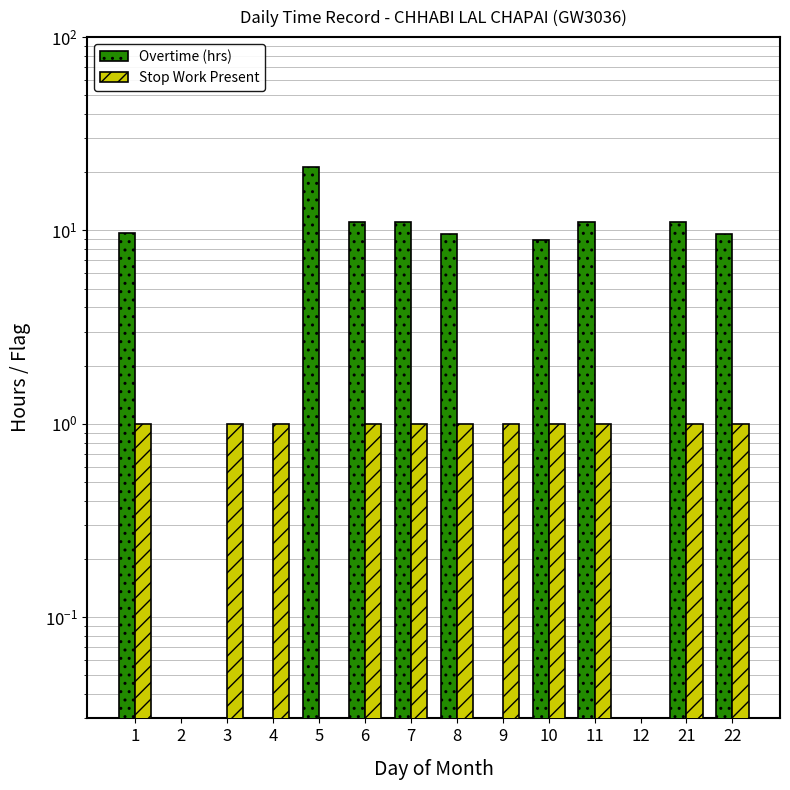

Does the chart contain any negative values?

No